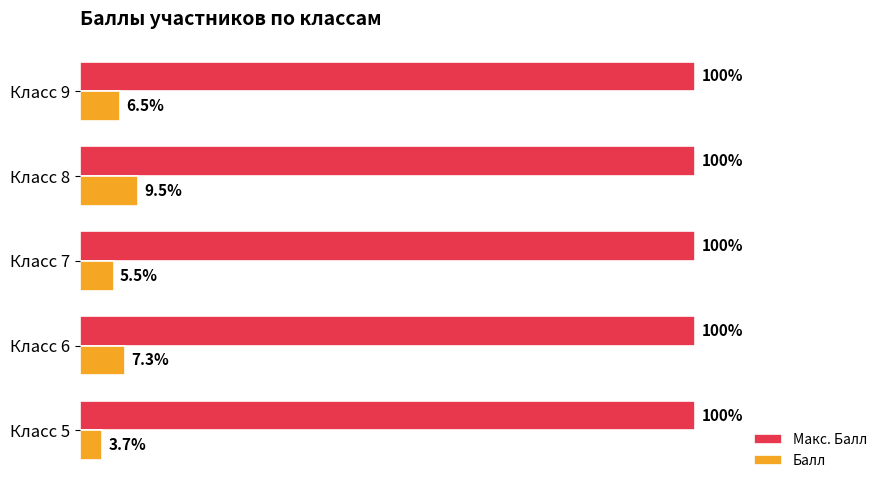

Which series has the largest range (max minus min)?

Балл